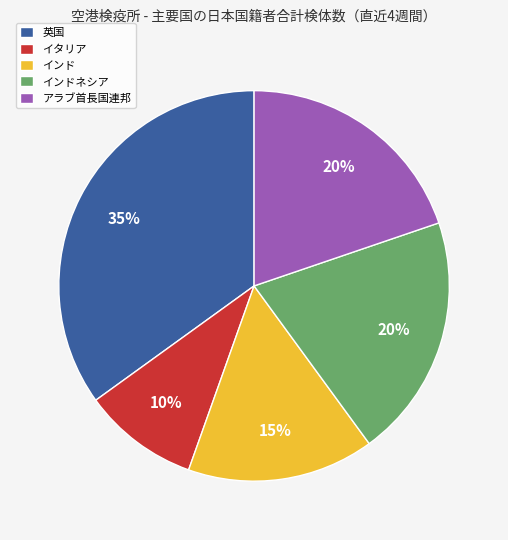

Is there any slice that represents more than half of the pie?

No